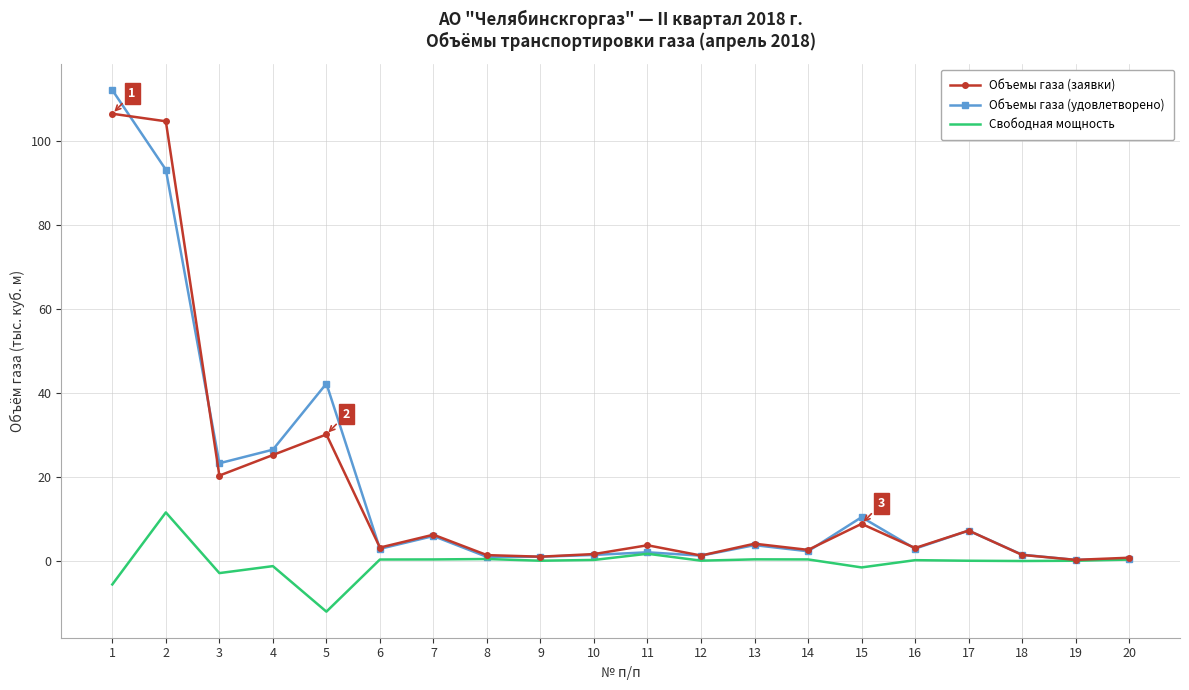

Rank the series by their maximum value, from lowest to highest.

Свободная мощность, Объемы газа (заявки), Объемы газа (удовлетворено)